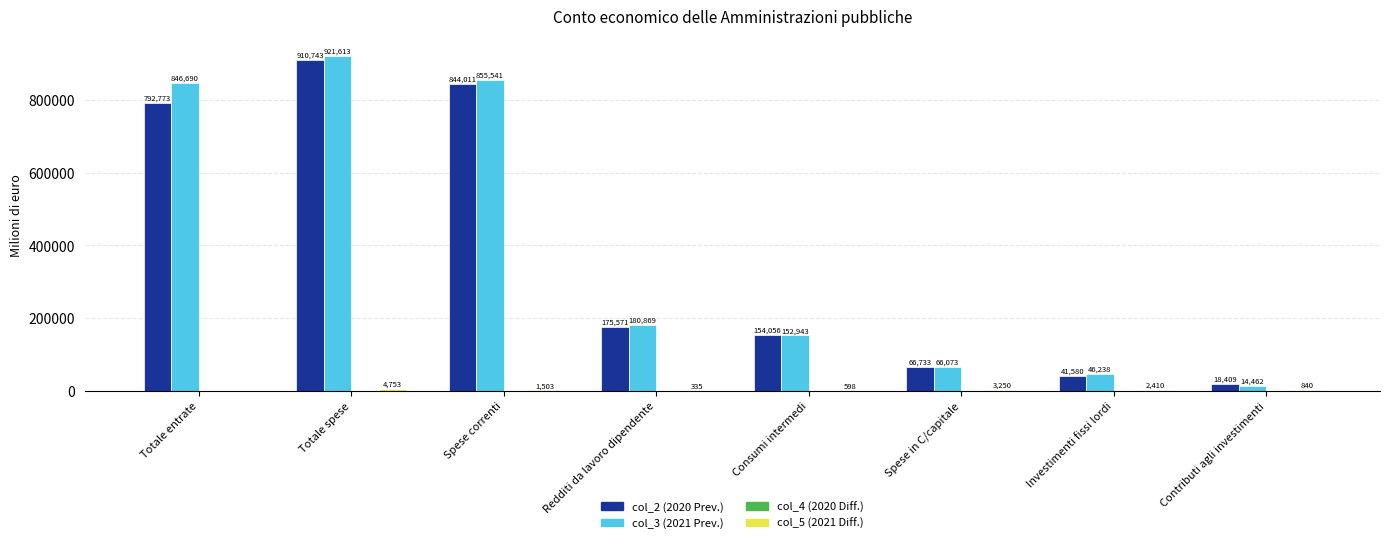

Which label corresponds to the largest value in the chart?

Totale spese